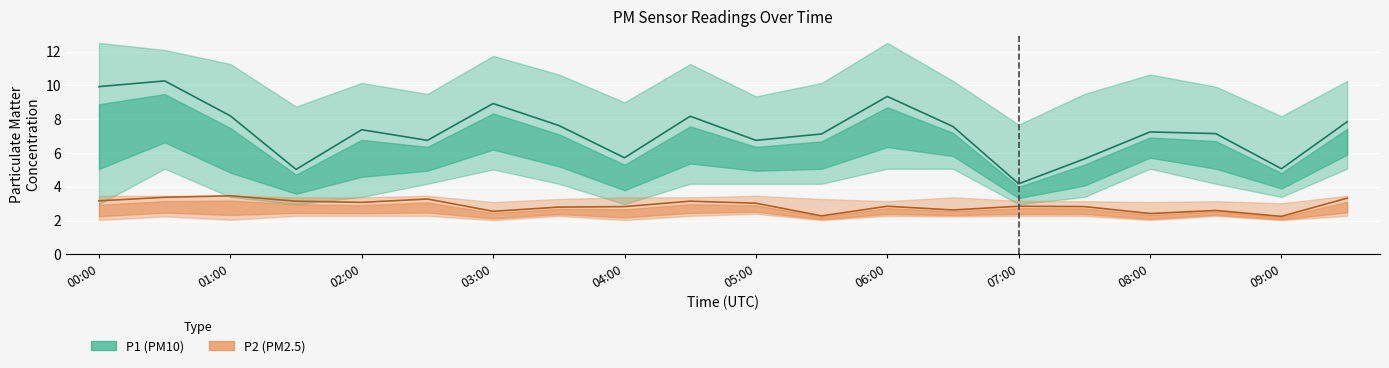

Between 08:00 and 01:30, which is larger?

08:00